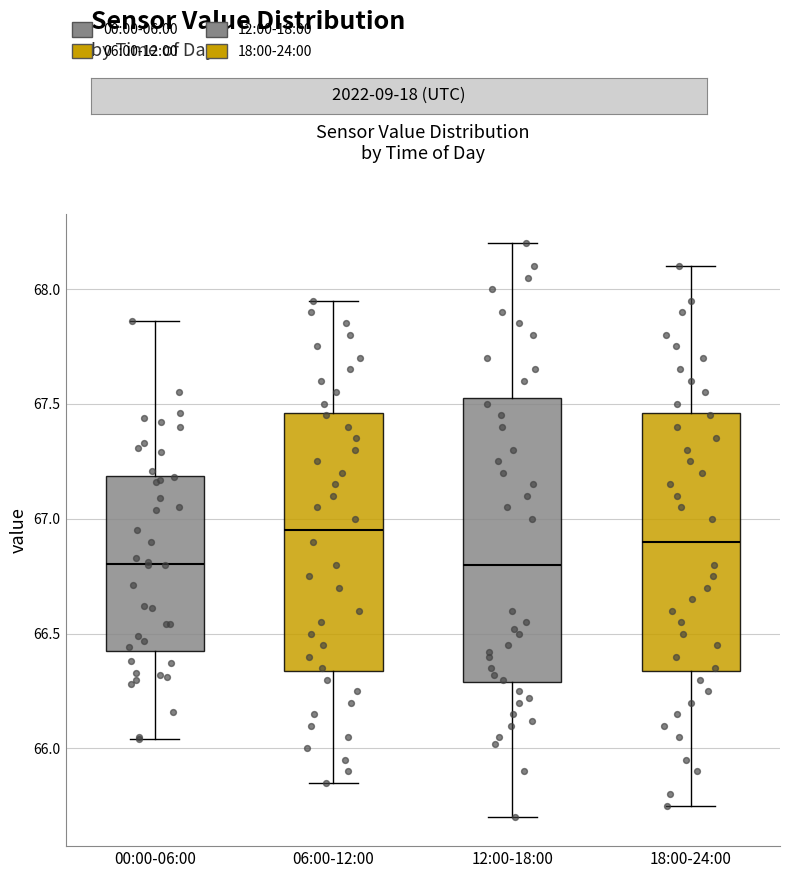

Reading left to right, read every box against the y-axis: the position of its median line, the range the box covers, and the ends of its whiskers. The values are not printed on the chart, so give them approximately, as read against the axis.

00:00-06:00: median 66.80, box 66.45 to 67.20, whiskers 66.05 to 67.85
06:00-12:00: median 66.95, box 66.35 to 67.45, whiskers 65.85 to 67.95
12:00-18:00: median 66.80, box 66.30 to 67.55, whiskers 65.70 to 68.20
18:00-24:00: median 66.90, box 66.35 to 67.45, whiskers 65.75 to 68.10